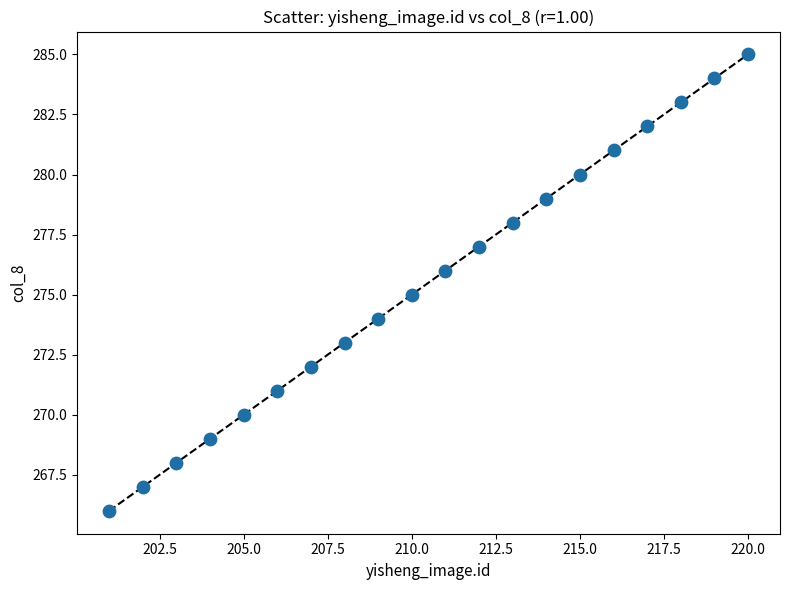

What is the range of Y values (max minus min)?

19